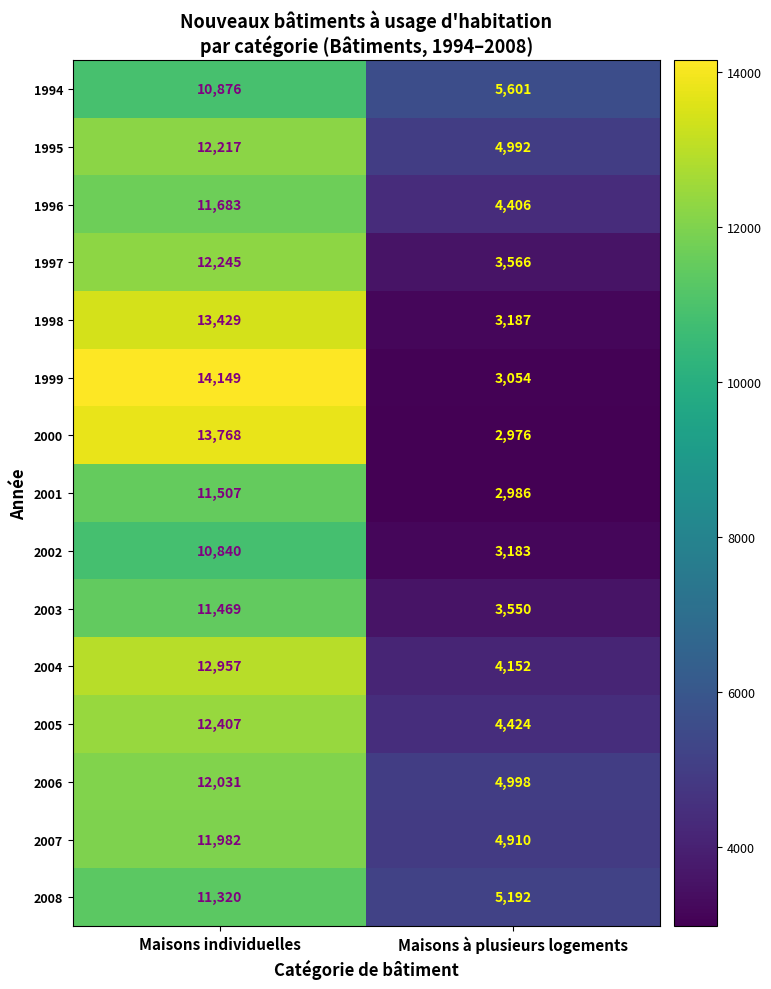

Reading right to left, transcribe all the data shown in this chart.

1994: Maisons à plusieurs logements=5601	Maisons individuelles=10876
1995: Maisons à plusieurs logements=4992	Maisons individuelles=12217
1996: Maisons à plusieurs logements=4406	Maisons individuelles=11683
1997: Maisons à plusieurs logements=3566	Maisons individuelles=12245
1998: Maisons à plusieurs logements=3187	Maisons individuelles=13429
1999: Maisons à plusieurs logements=3054	Maisons individuelles=14149
2000: Maisons à plusieurs logements=2976	Maisons individuelles=13768
2001: Maisons à plusieurs logements=2986	Maisons individuelles=11507
2002: Maisons à plusieurs logements=3183	Maisons individuelles=10840
2003: Maisons à plusieurs logements=3550	Maisons individuelles=11469
2004: Maisons à plusieurs logements=4152	Maisons individuelles=12957
2005: Maisons à plusieurs logements=4424	Maisons individuelles=12407
2006: Maisons à plusieurs logements=4998	Maisons individuelles=12031
2007: Maisons à plusieurs logements=4910	Maisons individuelles=11982
2008: Maisons à plusieurs logements=5192	Maisons individuelles=11320